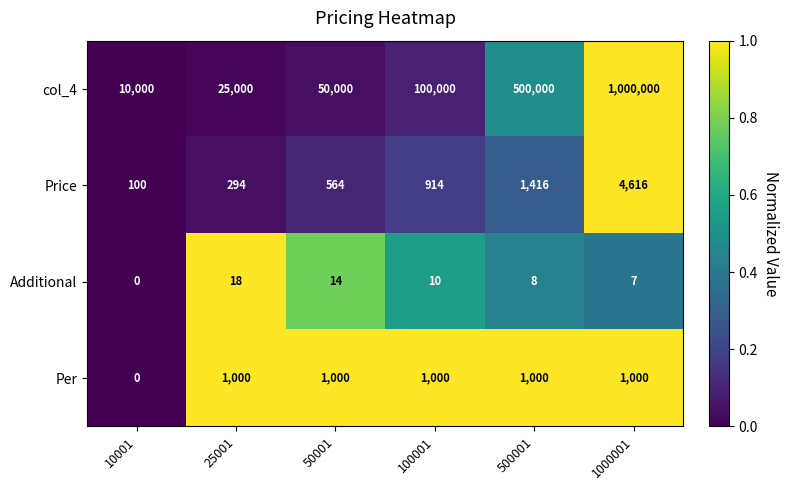

How many data points does each series have?

6